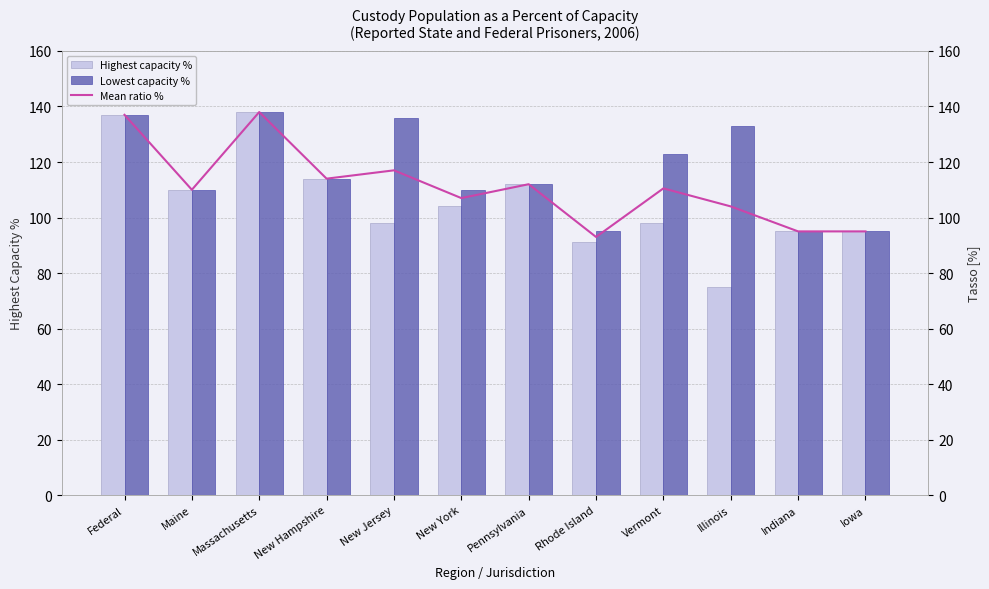

Rank the categories by Highest capacity % value from highest to lowest.

Massachusetts, Federal, New Hampshire, Pennsylvania, Maine, New York, New Jersey, Vermont, Indiana, Iowa, Rhode Island, Illinois